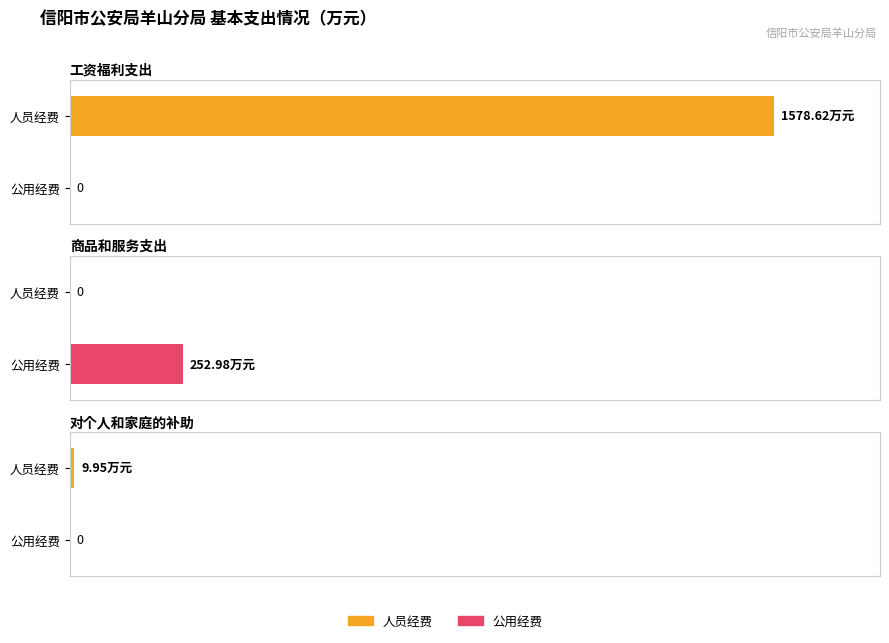

What is the difference between the maximum and second lowest values in the 公用经费 series?

253.0